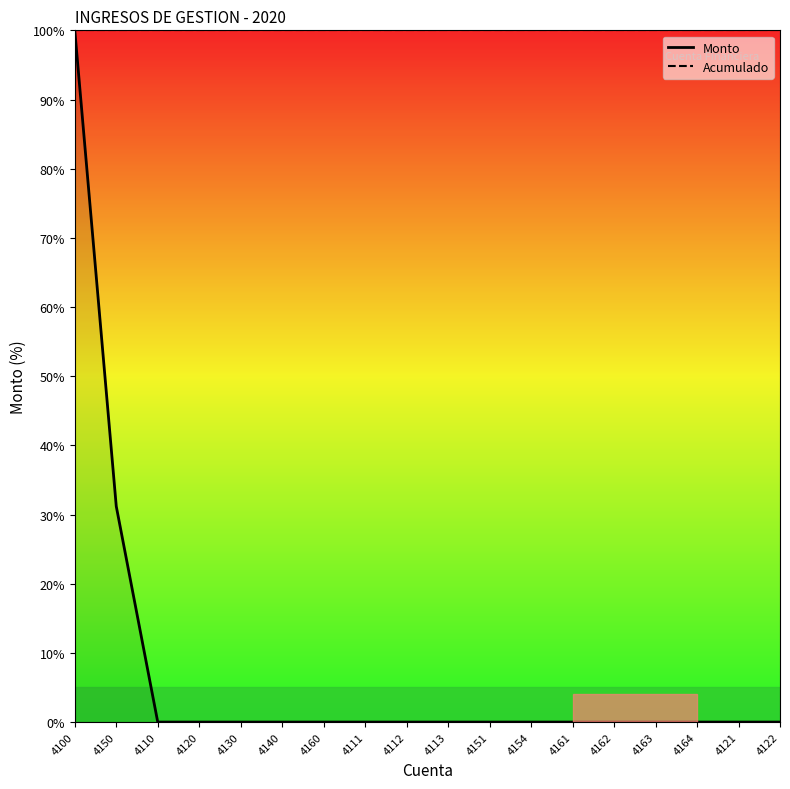

Rank the categories by value from lowest to highest.

4110, 4120, 4130, 4140, 4160, 4111, 4112, 4113, 4151, 4154, 4161, 4162, 4163, 4164, 4121, 4122, 4150, 4100